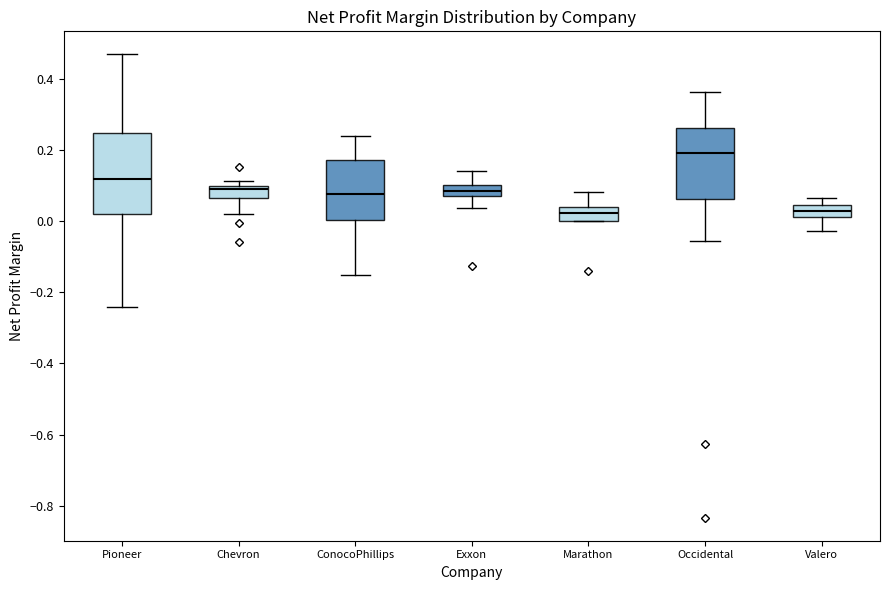

Comparing the boxes themselves (not the whiskers), which one is the tallest?

Pioneer